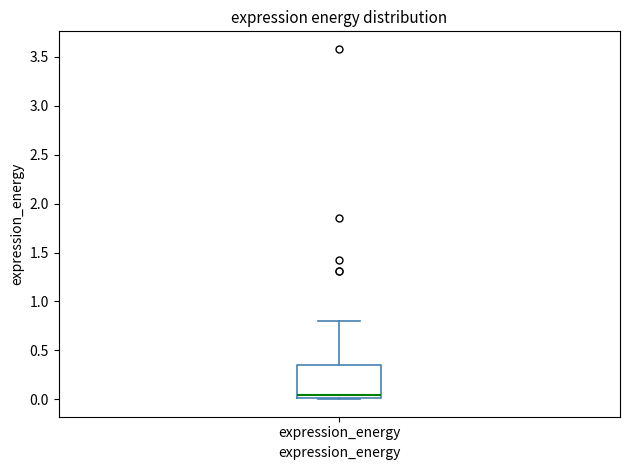

Where is the lower edge of the box for expression_energy on the y-axis? The values are not printed on the chart, so give them approximately, as read against the axis.

0.00